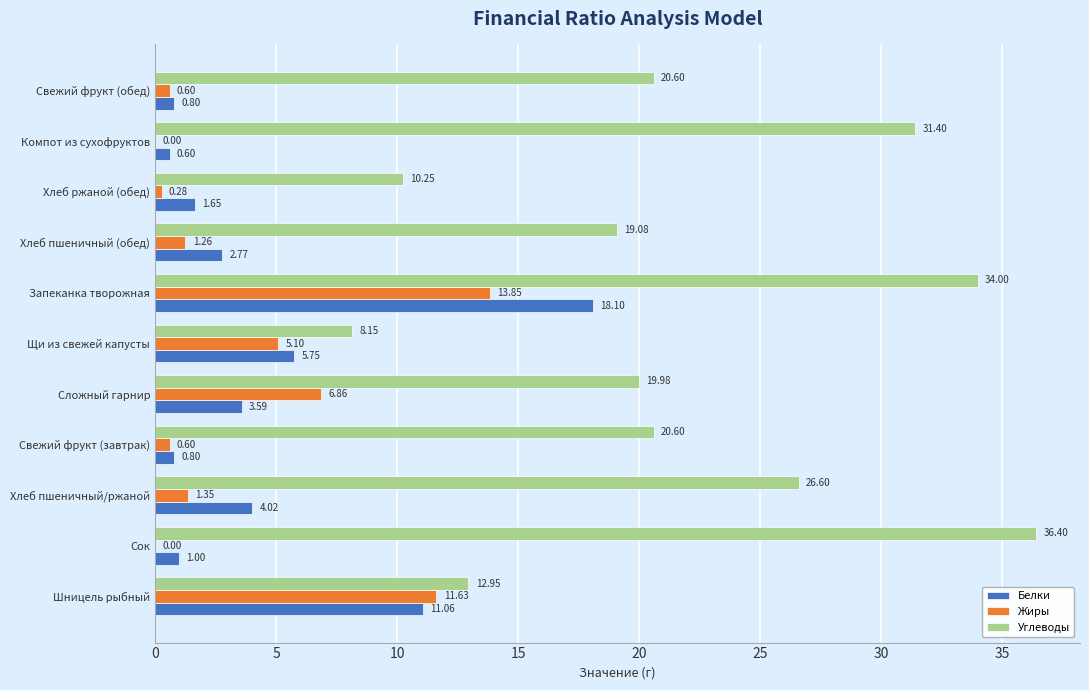

Which series has the largest total across all categories?

Углеводы